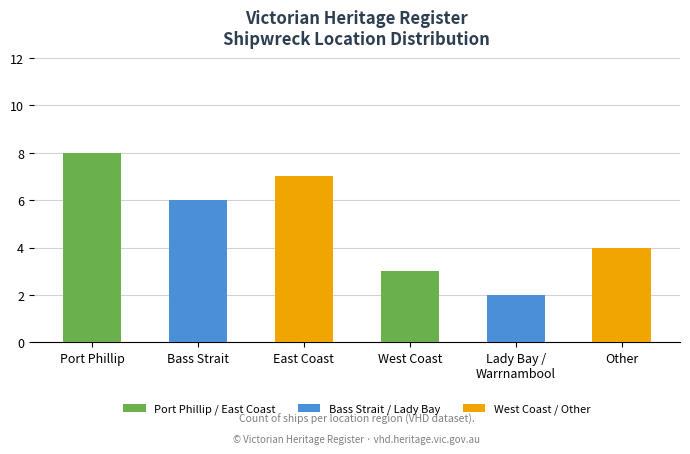

Where does the data first go above 6?

Port Phillip